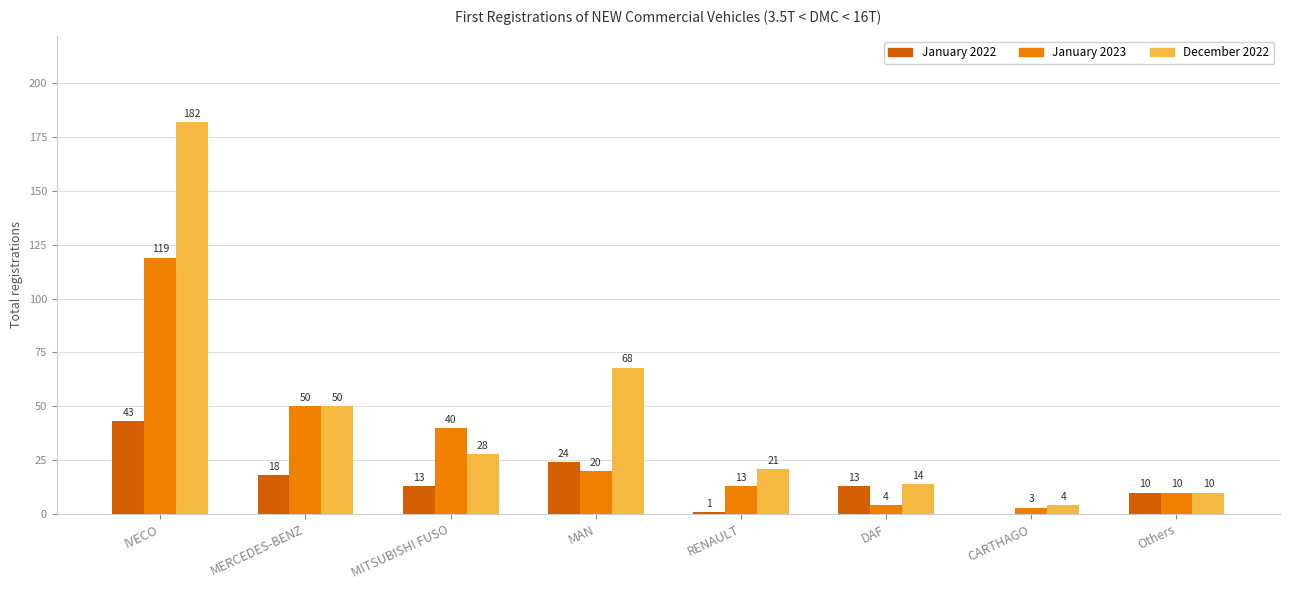

What is the total value across all series at IVECO?

344